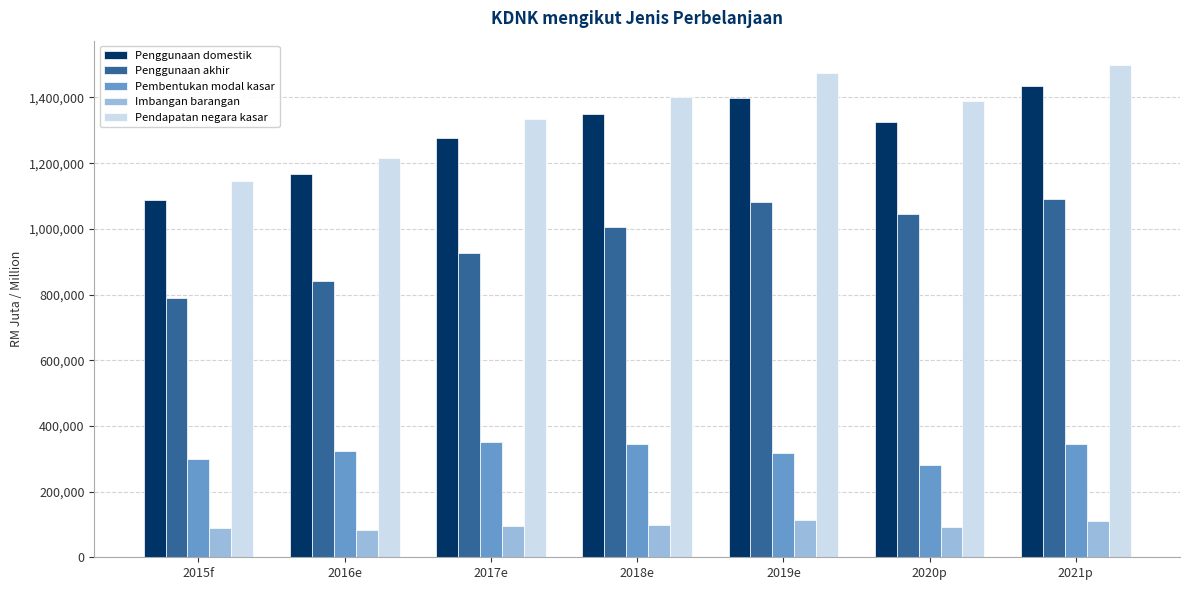

What are all the series names shown in the legend?

Penggunaan domestik, Penggunaan akhir, Pembentukan modal kasar, Imbangan barangan, Pendapatan negara kasar